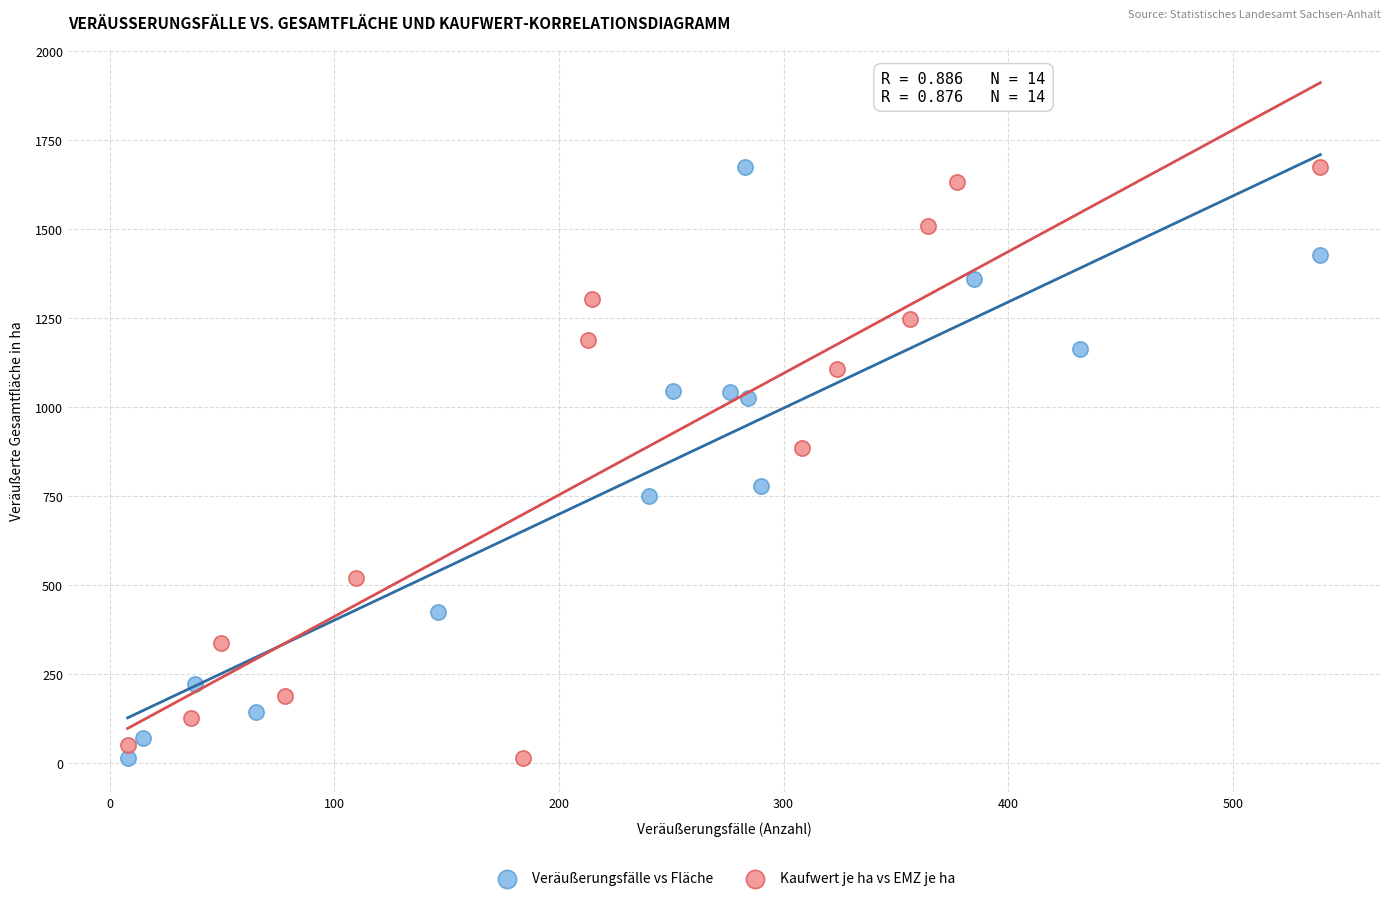

What are all the series names shown in the legend?

Veräußerungsfälle vs Fläche, Kaufwert je ha vs EMZ je ha